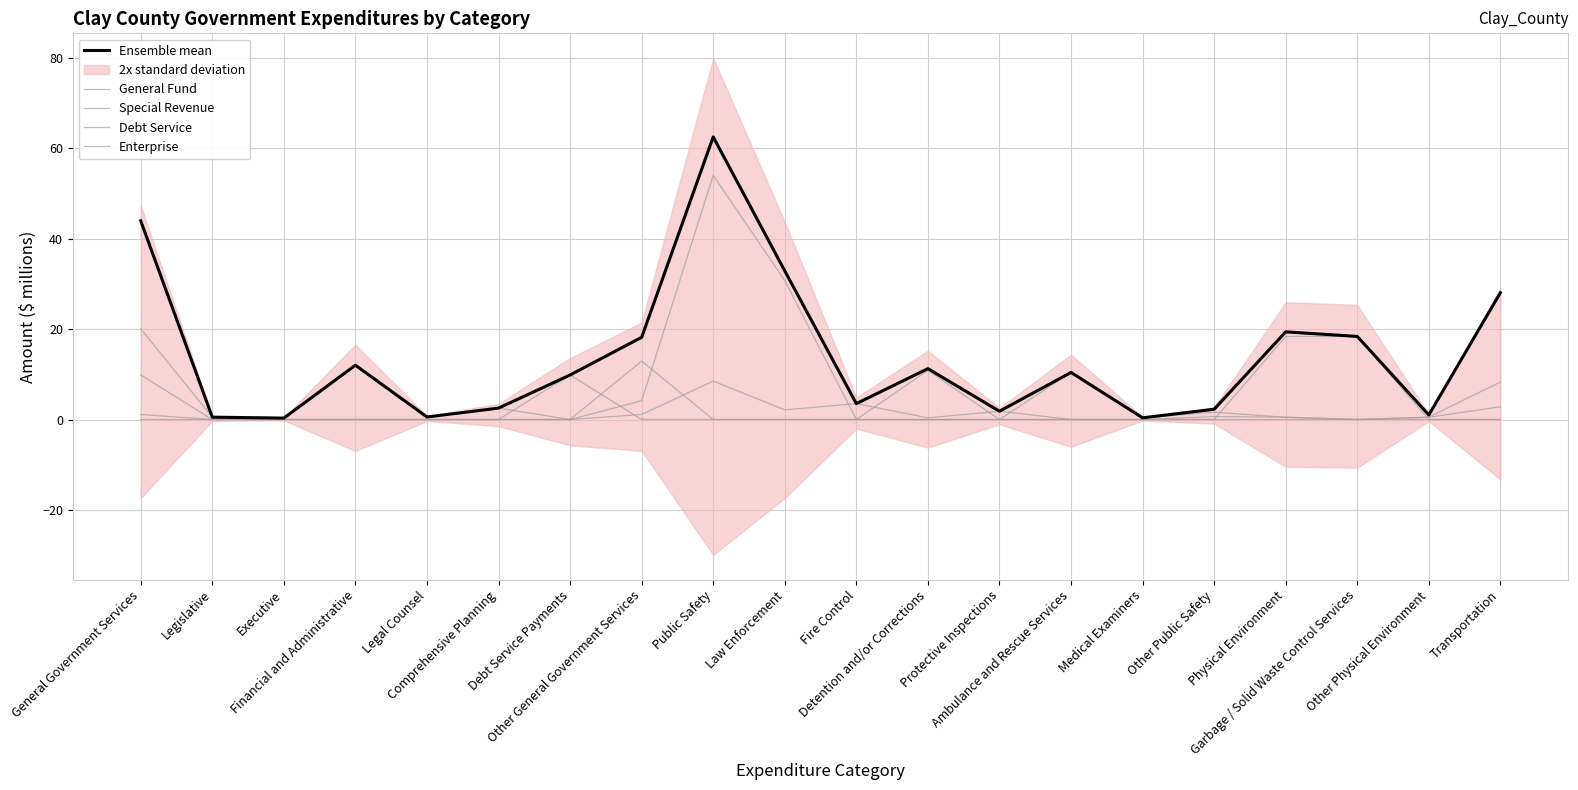

Read the General Fund value at Other Public Safety.

1.6